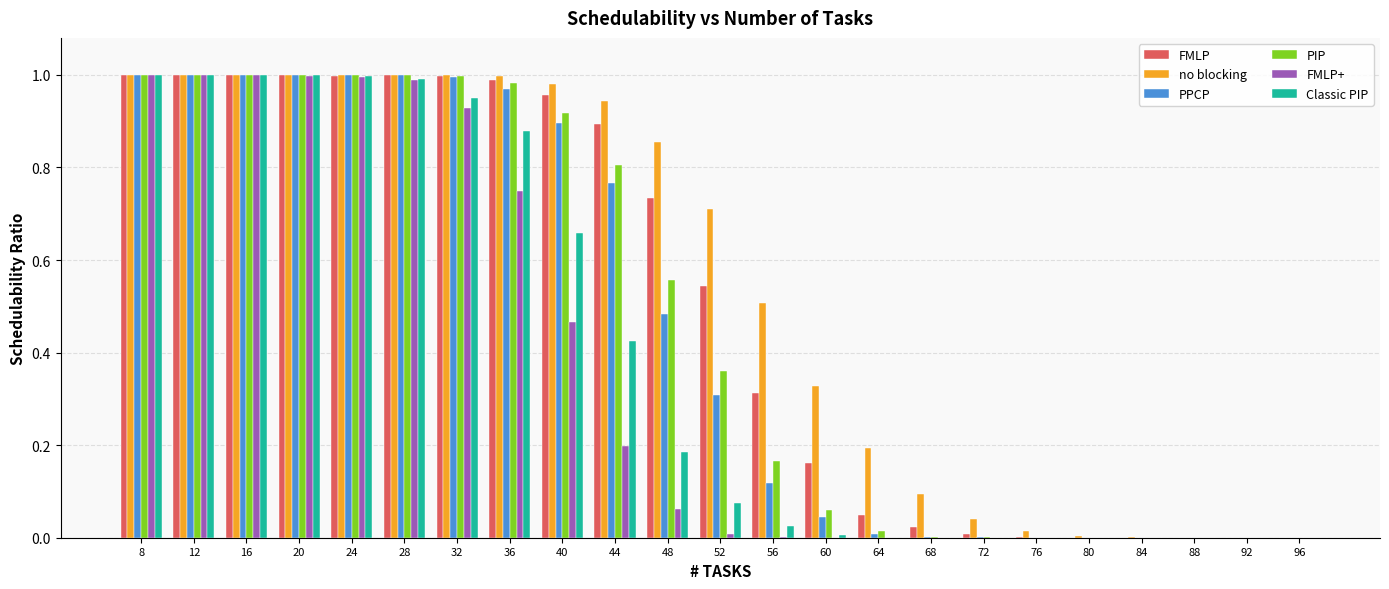

Is it true that Classic PIP equals 1.6 at 12?

False